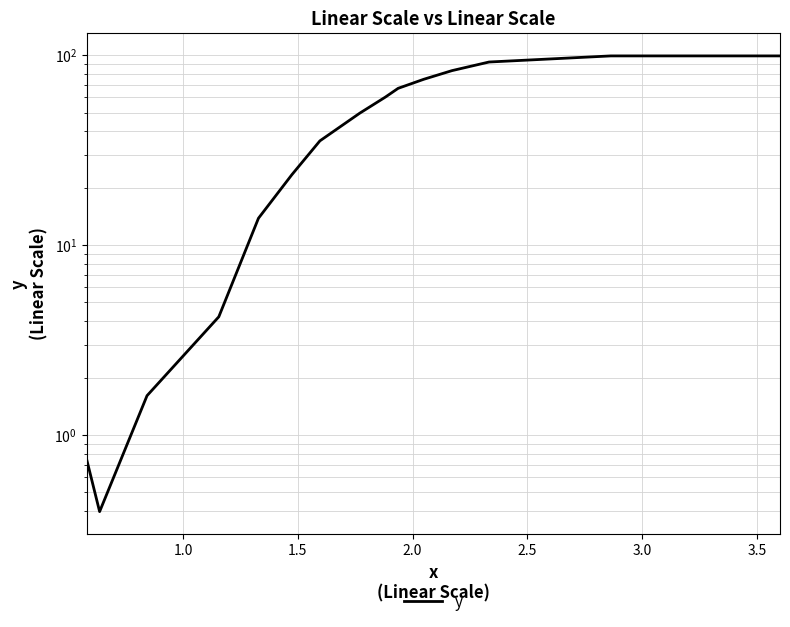

What is the smallest value displayed?

0.4